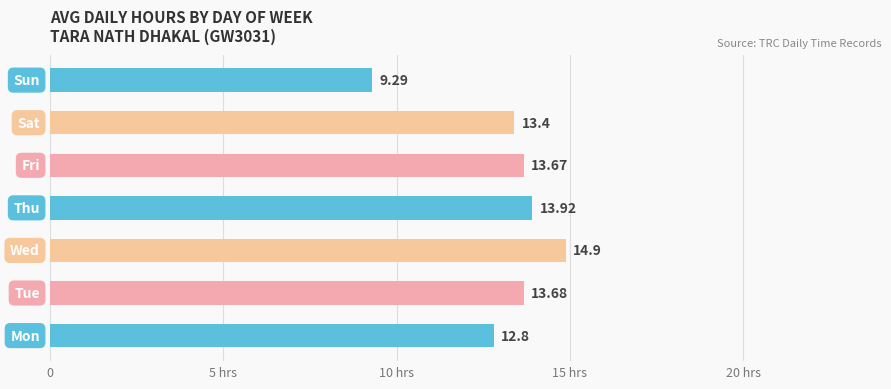

What is the difference between the second highest and second lowest values?

1.1